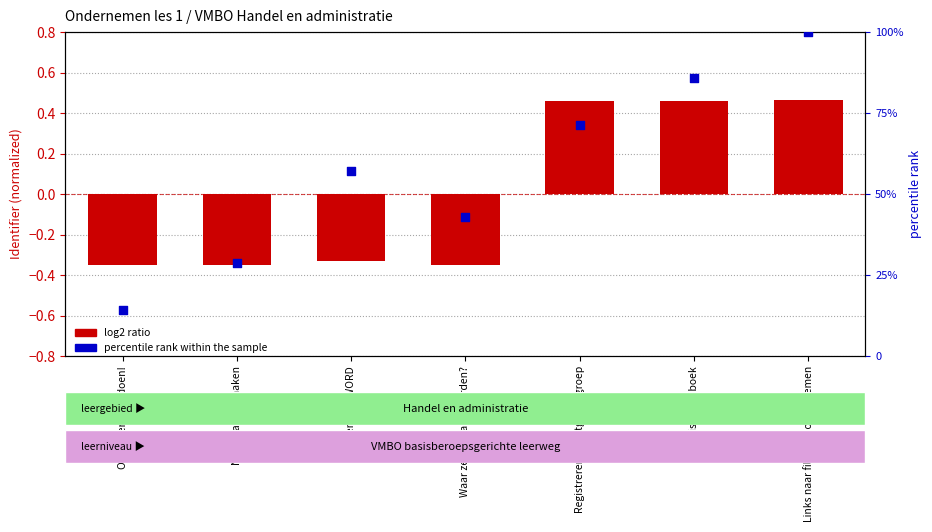

Which series has the largest total across all categories?

percentile rank within the sample